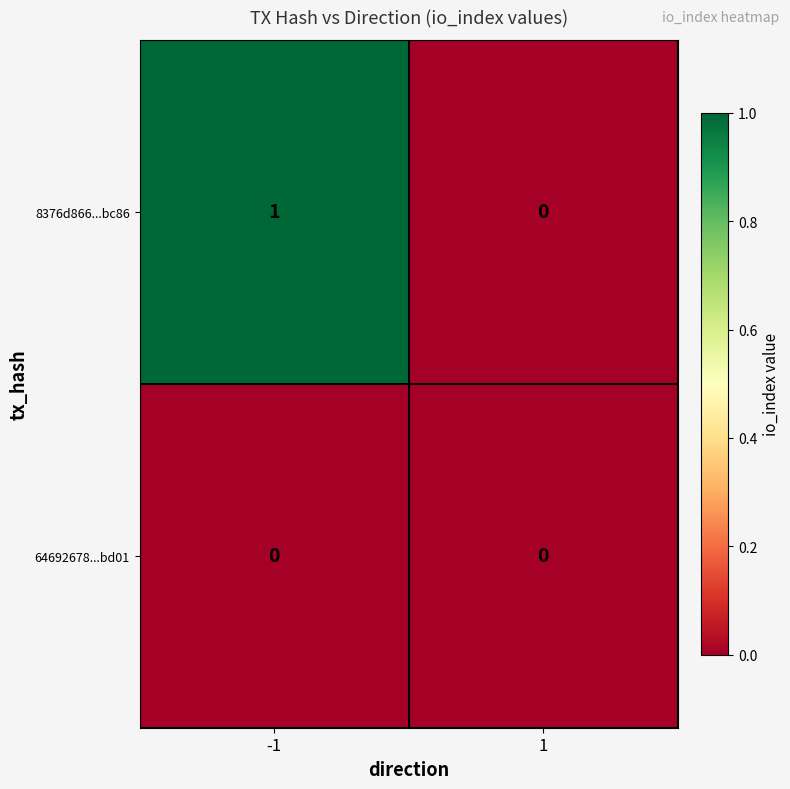

What is the difference between the highest and lowest values at -1?

1